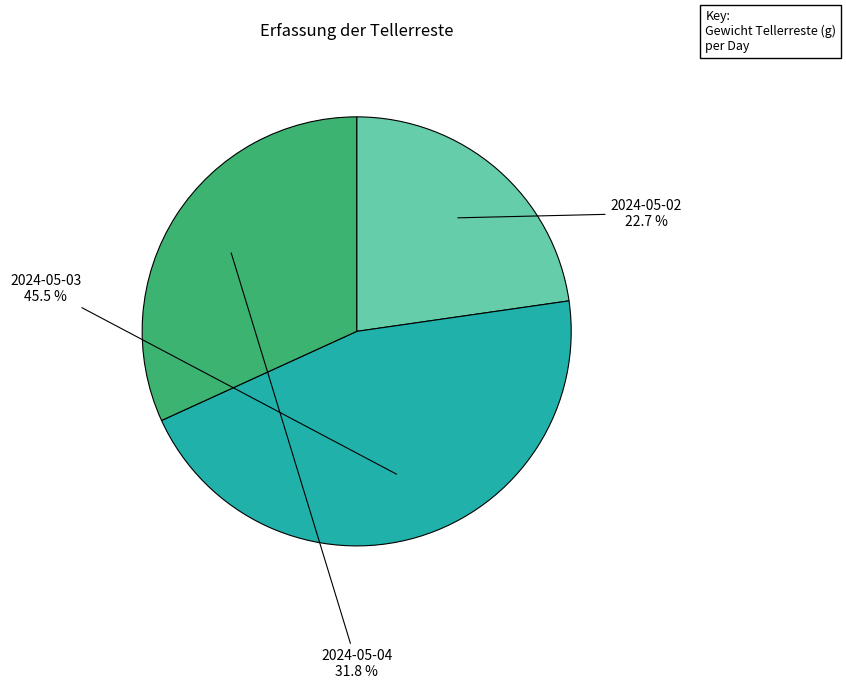

Is there a majority slice in this chart?

No